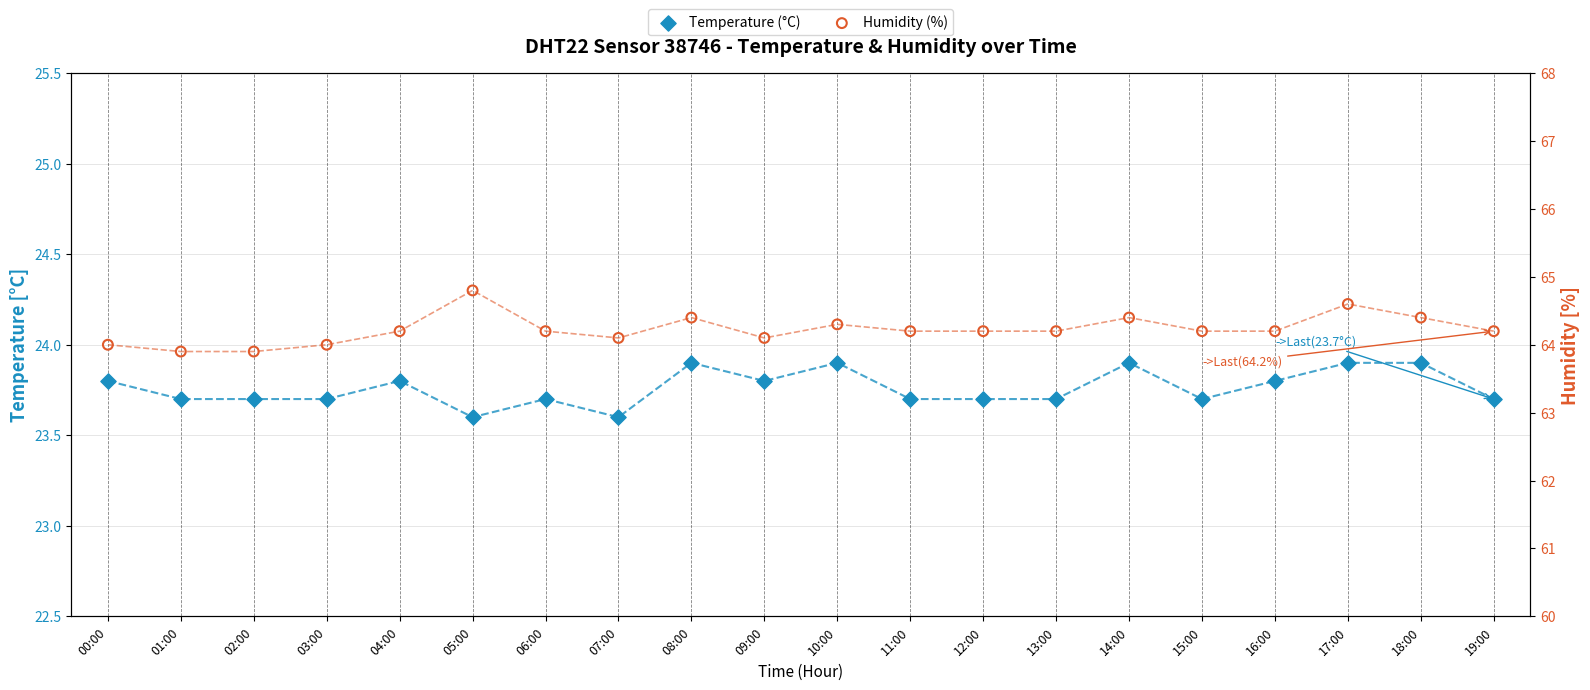

Which series contains the highest Y value?

Humidity (%)